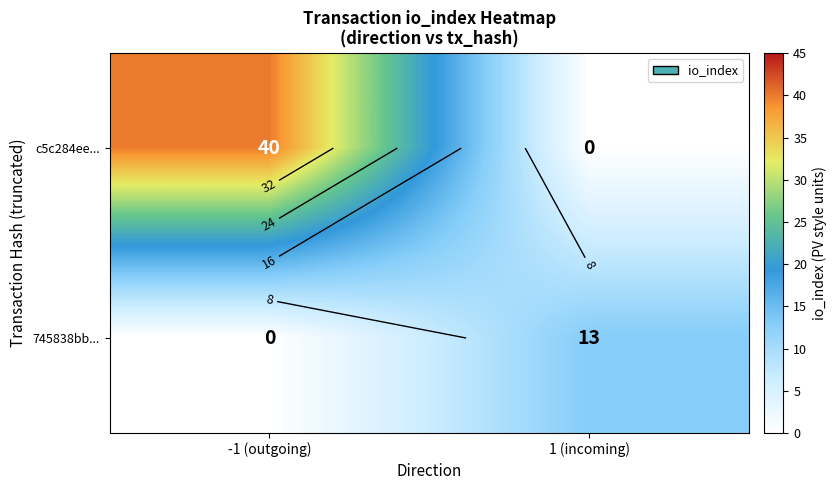

The value of 745838bb... at -1 (outgoing) is 6. True or false?

False